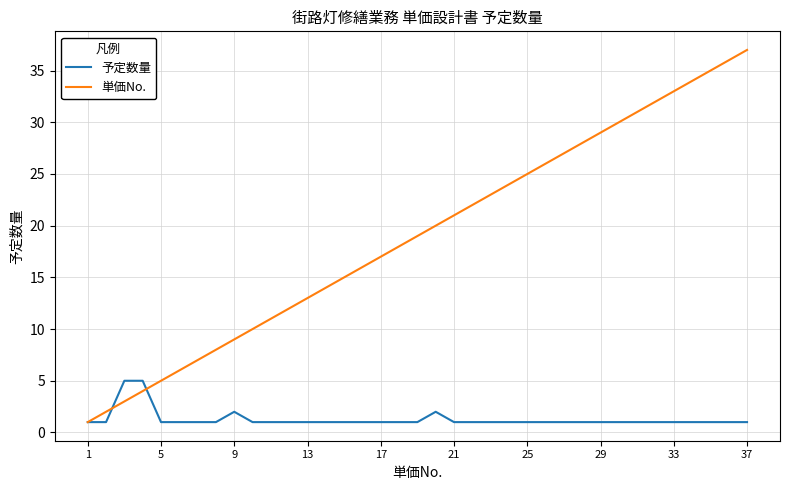

Which series has the largest total across all categories?

単価No.